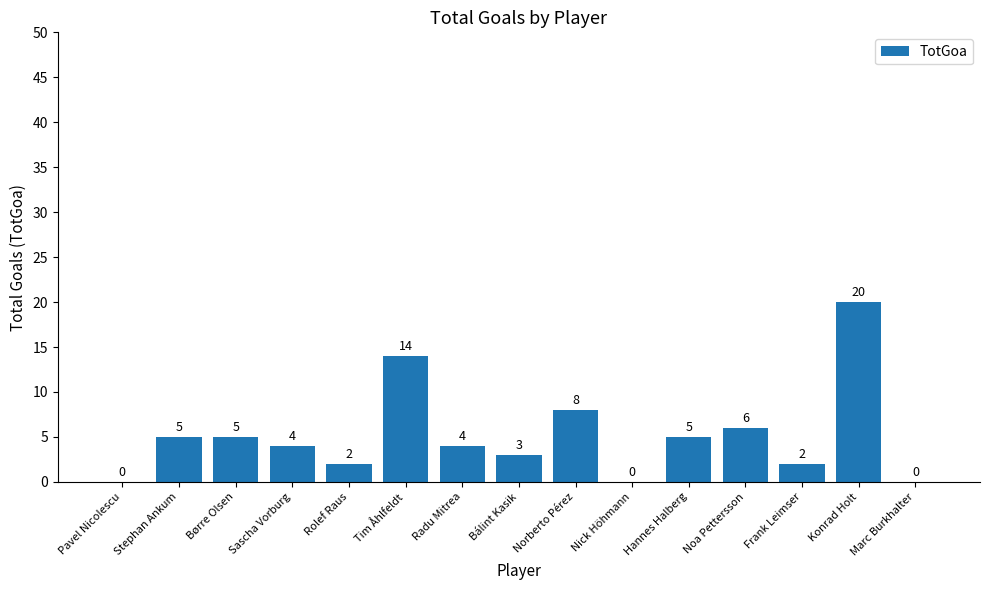

What is the sum of all values?

78